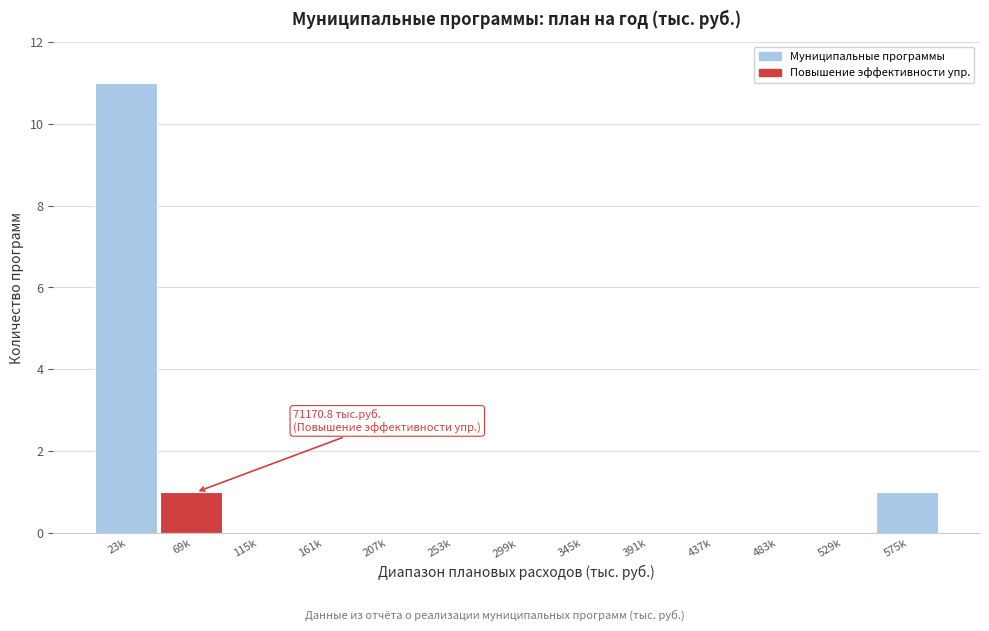

Reading right to left, what are all the values shown in this chart?

575k=1	529k=0	483k=0	437k=0	391k=0	345k=0	299k=0	253k=0	207k=0	161k=0	115k=0	69k=1	23k=11